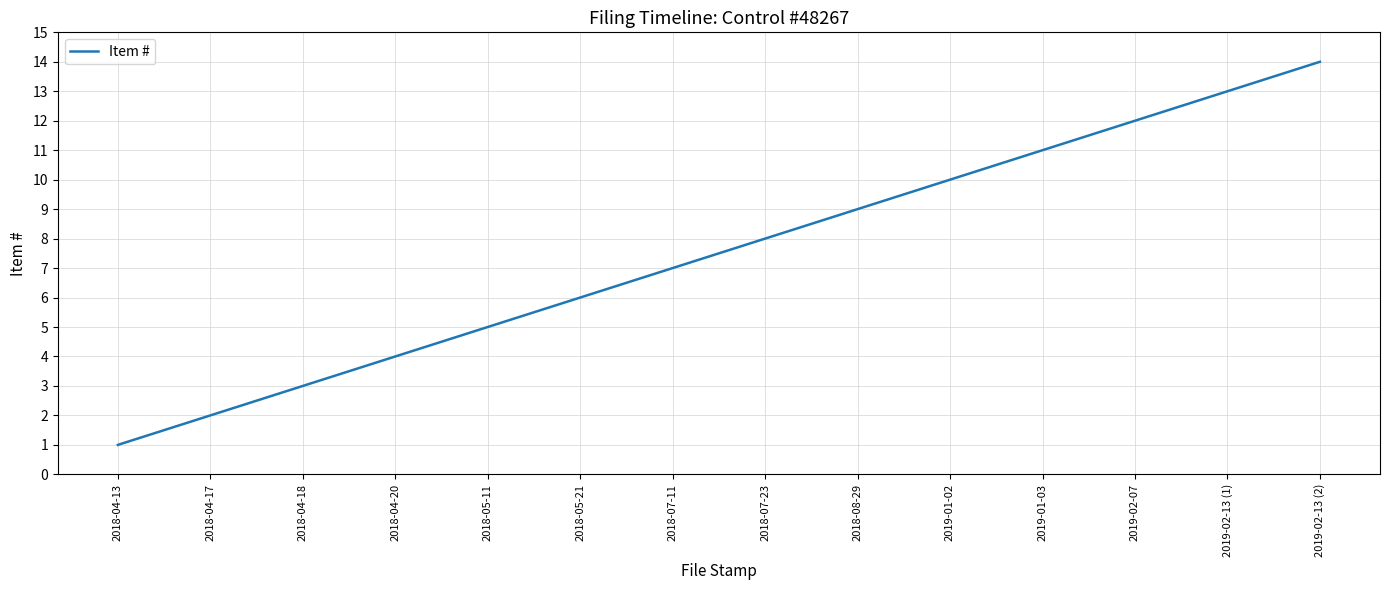

Is it true that the value at 2019-02-07 is 20?

False